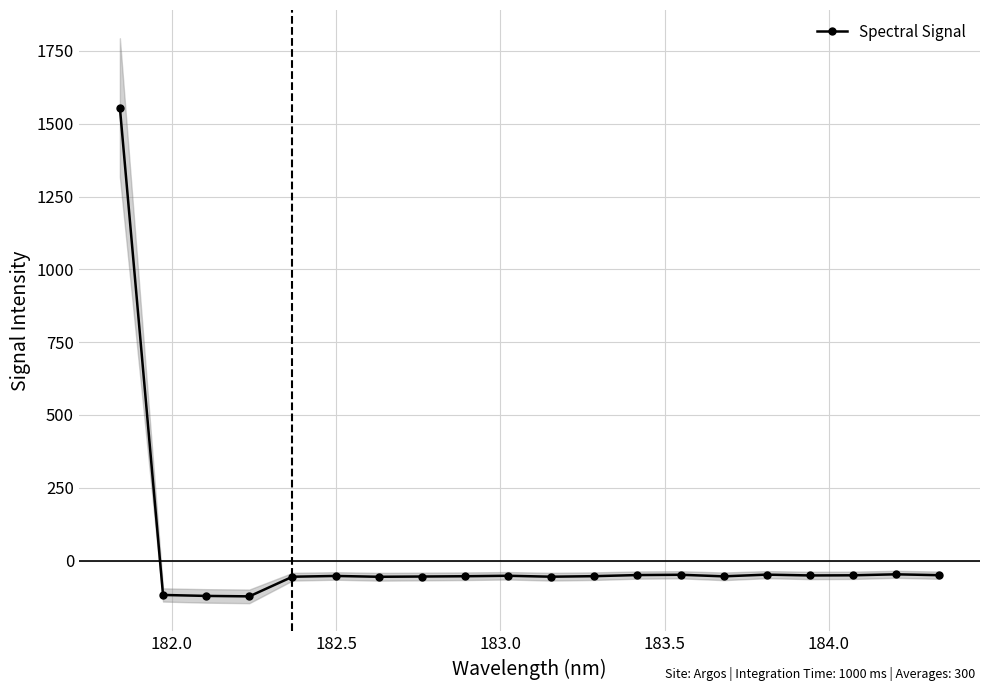

What is the value of the Spectral Signal point at the 11th from the left?

-55.3